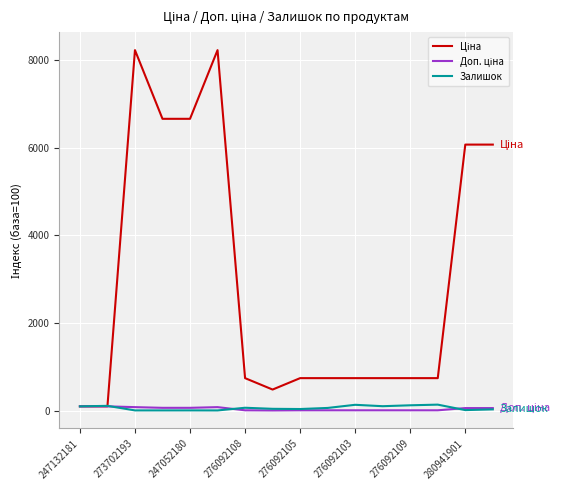

What is the maximum value shown in the chart?

8224.3